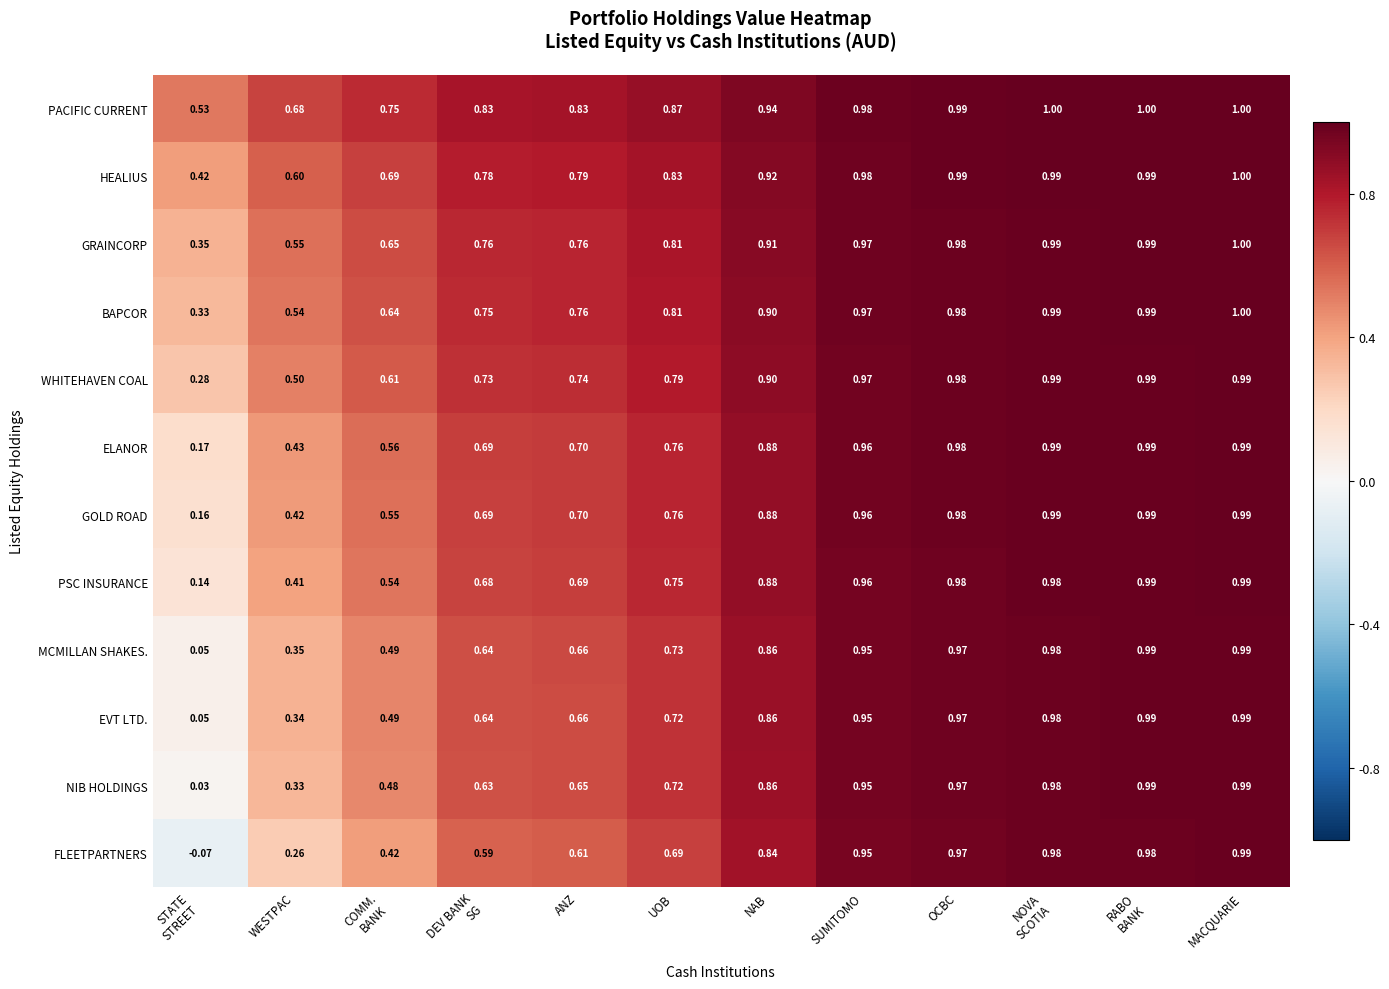

At which label does FLEETPARTNERS reach its peak?

MACQUARIE